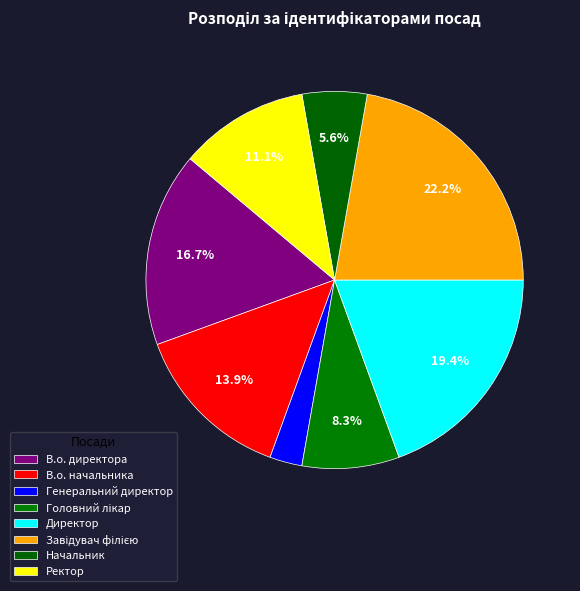

Is there any slice that represents more than half of the pie?

No